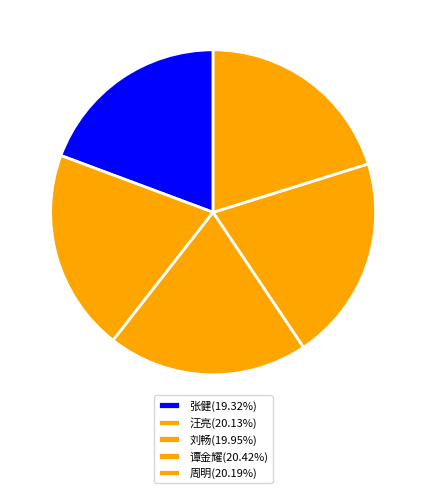

What percentage is NOT represented by 汪亮?

79.9%